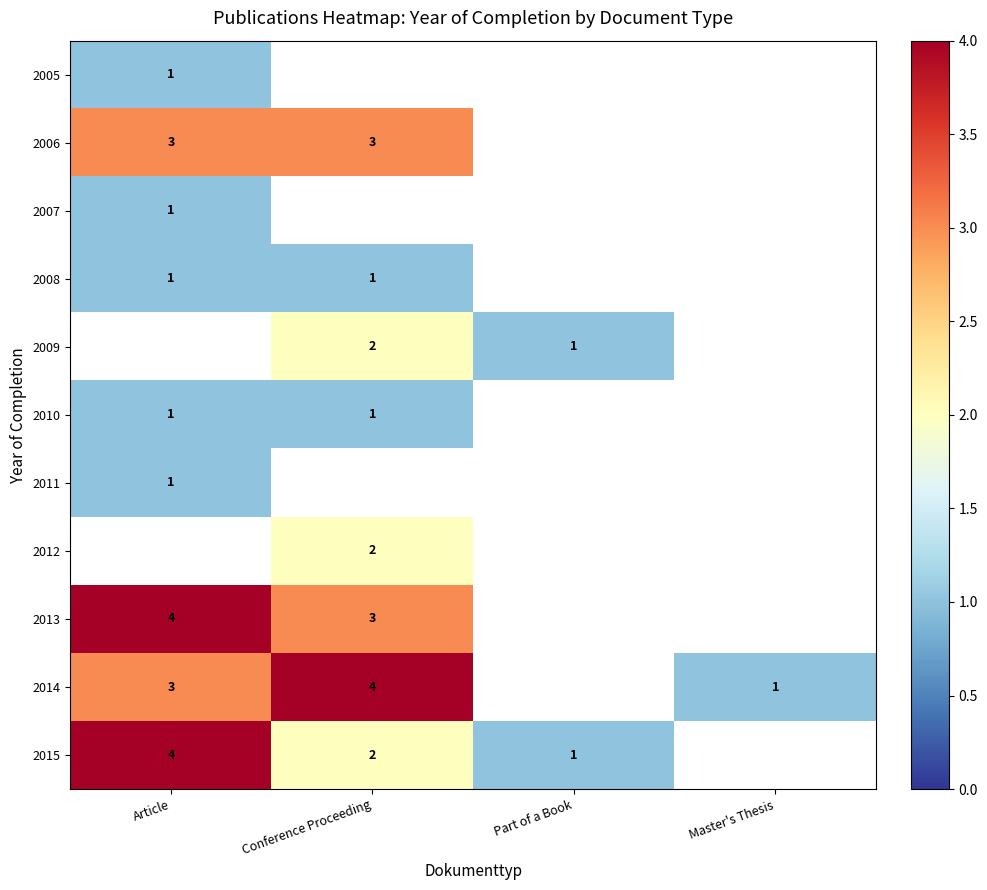

At which category does the chart reach its minimum across all series?

Article